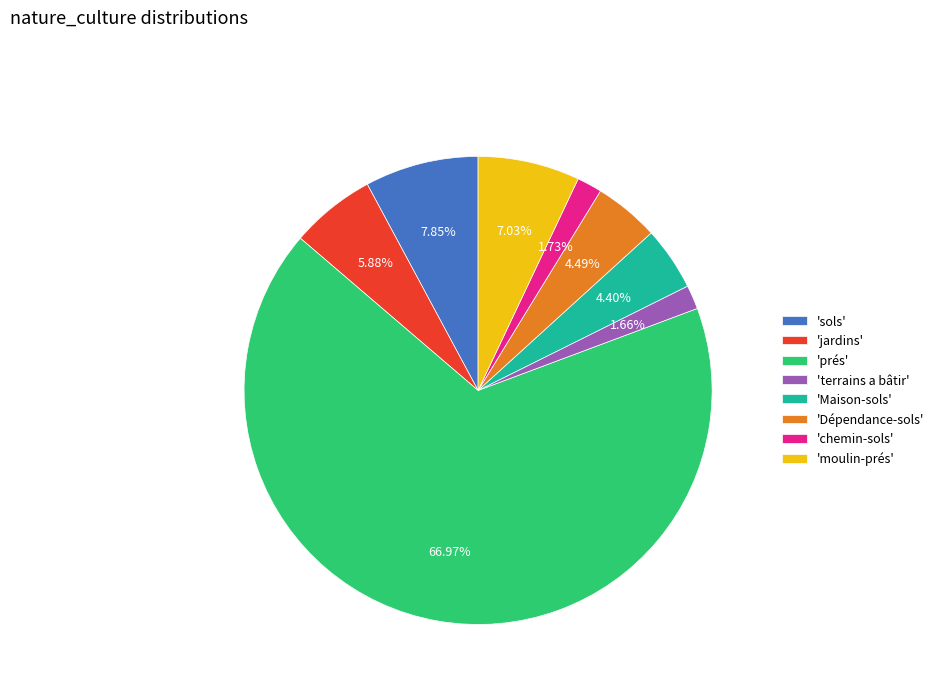

Between 'terrains a bâtir' and 'Dépendance-sols', which is larger?

'Dépendance-sols'